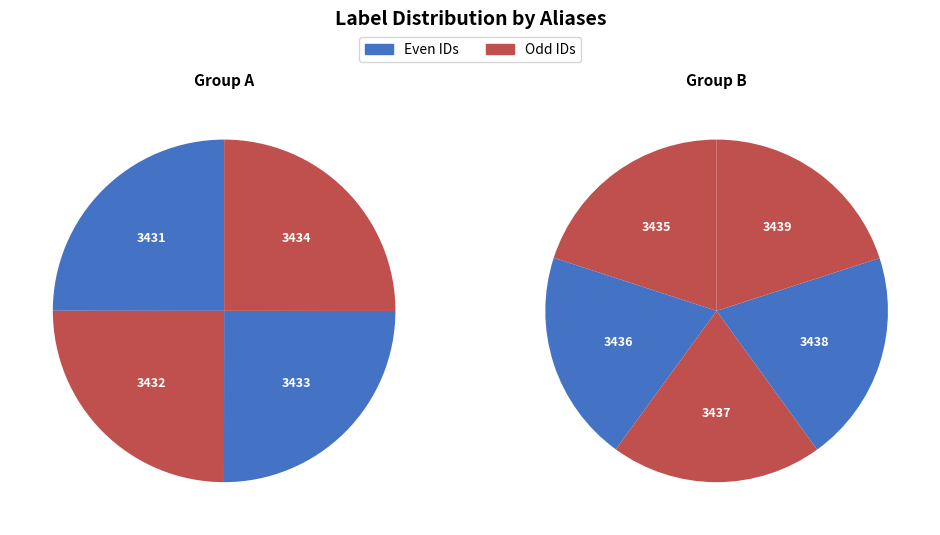

What percentage is NOT represented by 3434?

88.9%